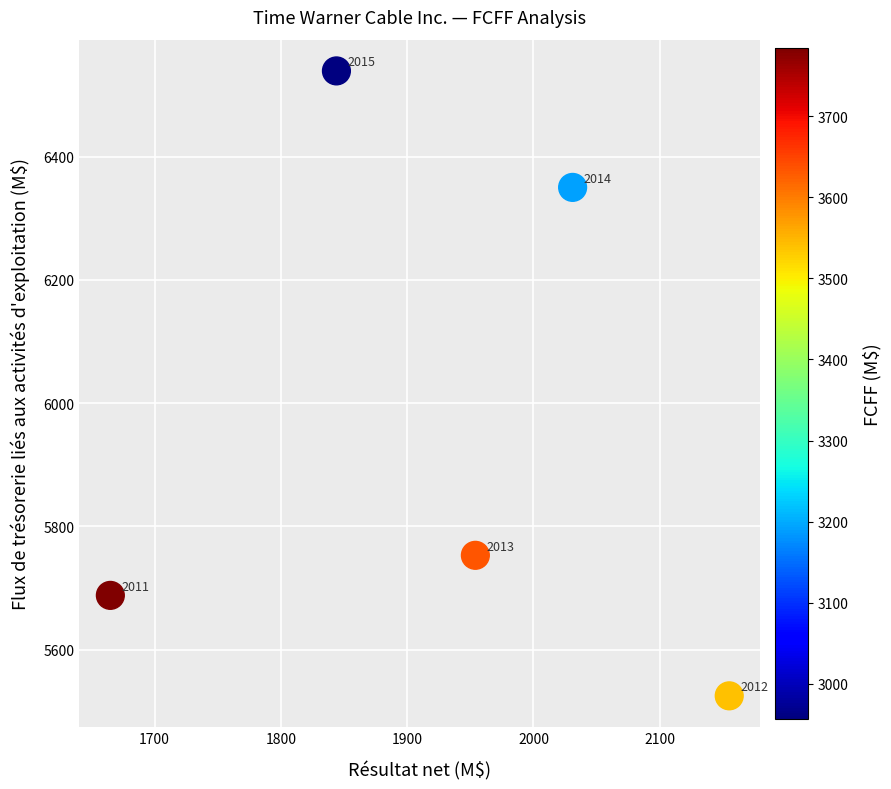

What Y value in the scatter plot is closest to 6032?

5753